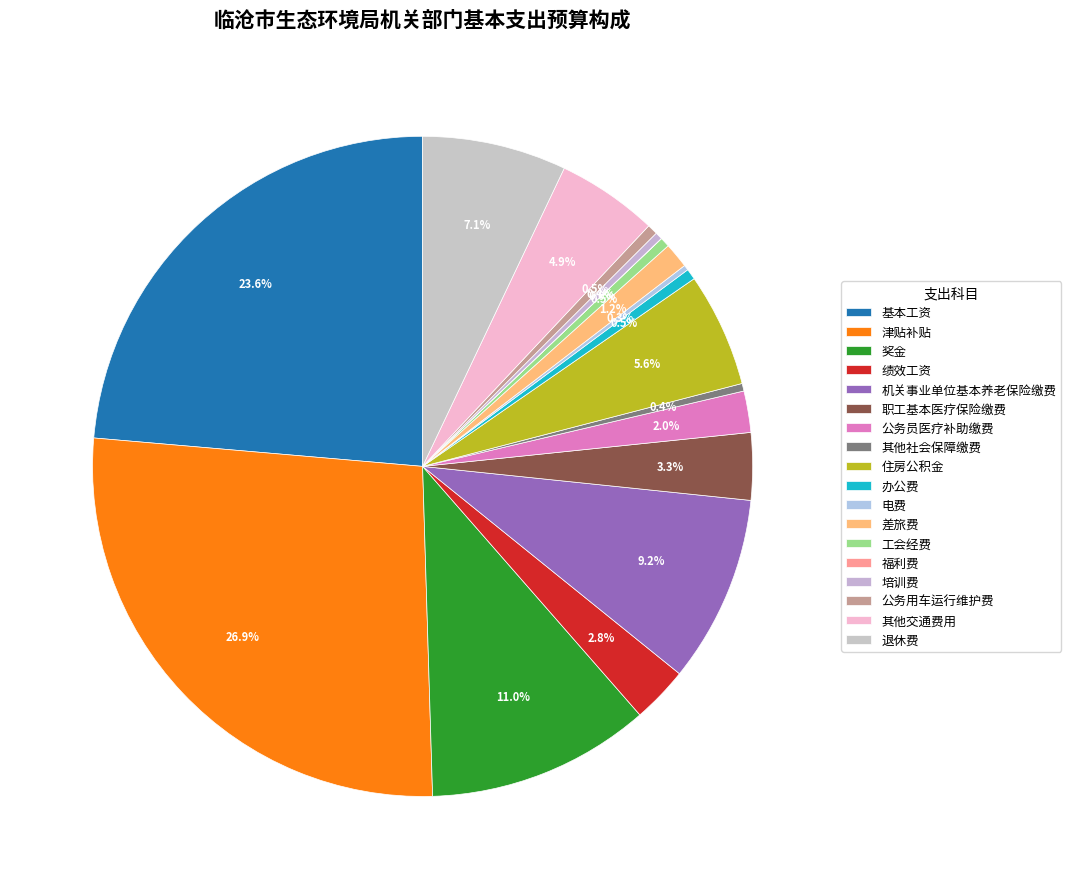

What is the change in value from 津贴补贴 to 公务用车运行维护费?

-1558836.0